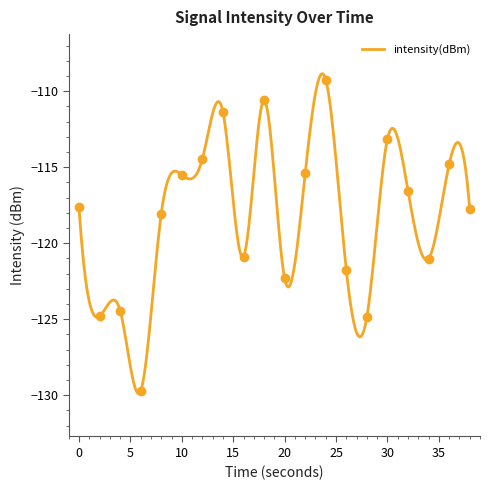

Between 30 and 36, which is larger?

30